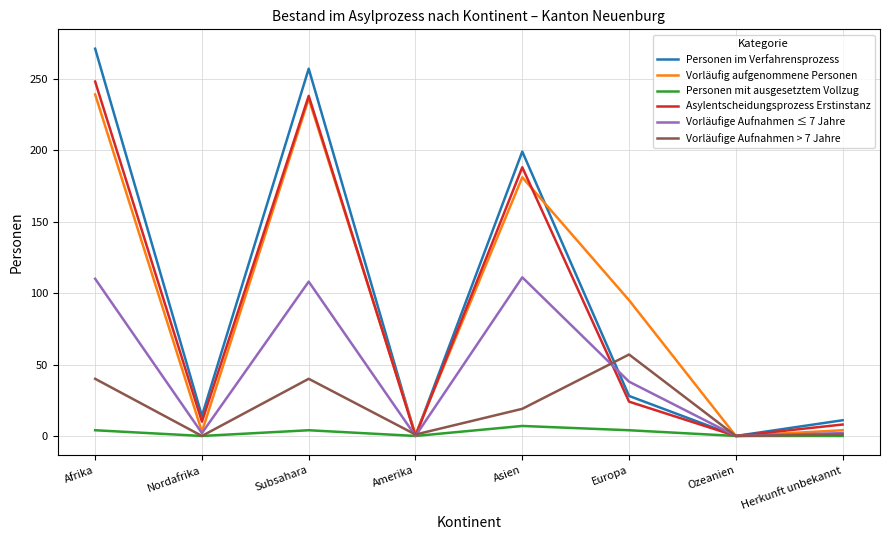

How many lines are shown in the chart?

6